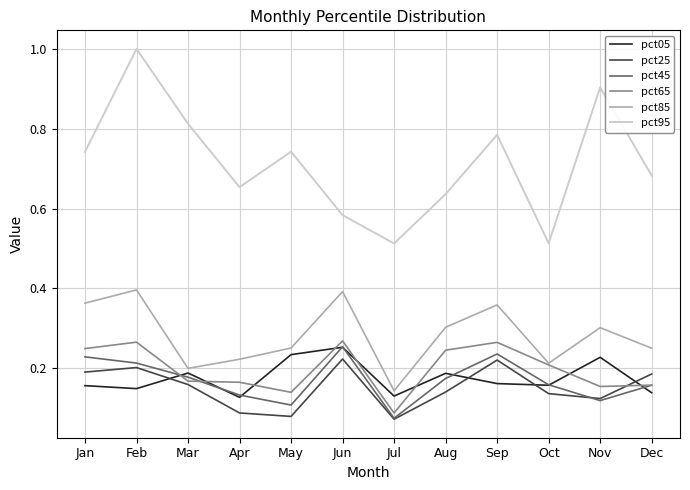

The pct85 series shows 0.1 at Sep. True or false?

False